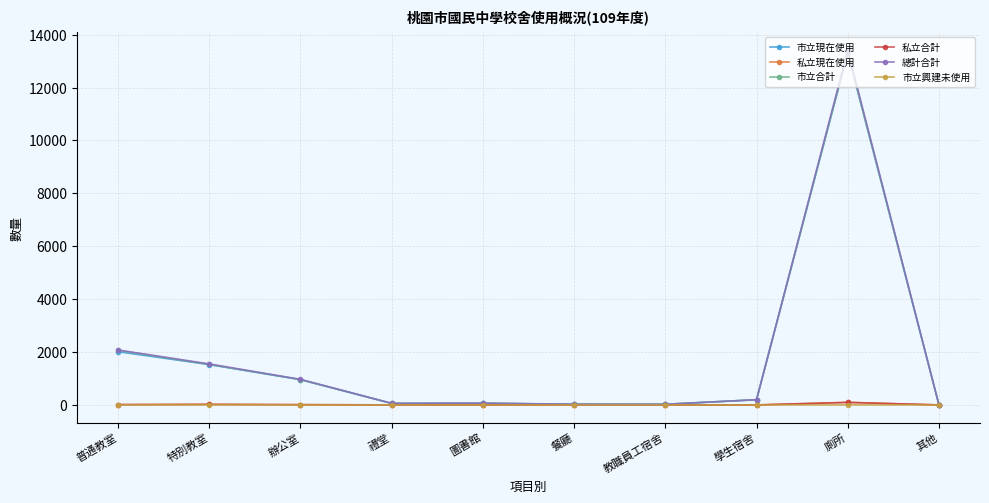

What are all the series names shown in the legend?

市立現在使用, 私立現在使用, 市立合計, 私立合計, 總計合計, 市立興建未使用